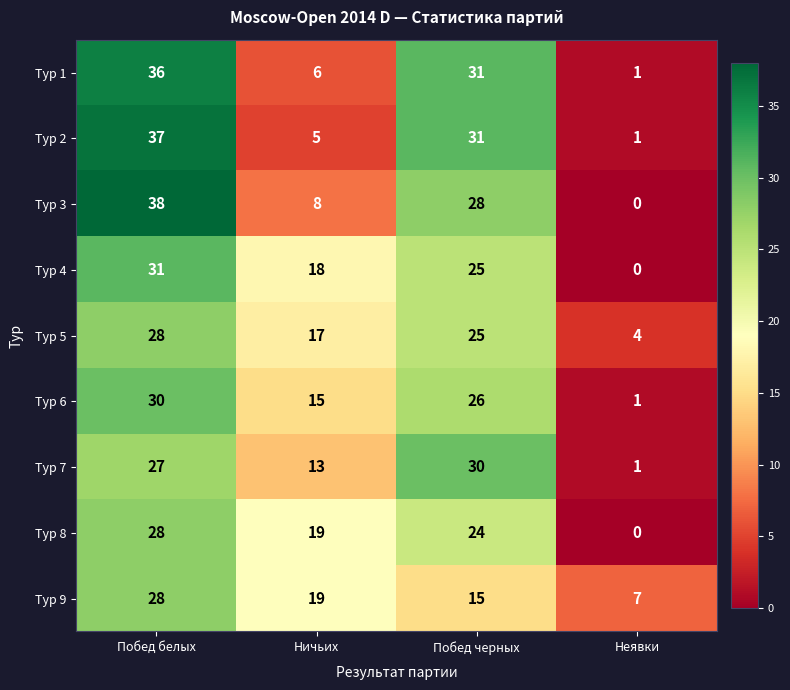

Count the number of data series in this chart.

9